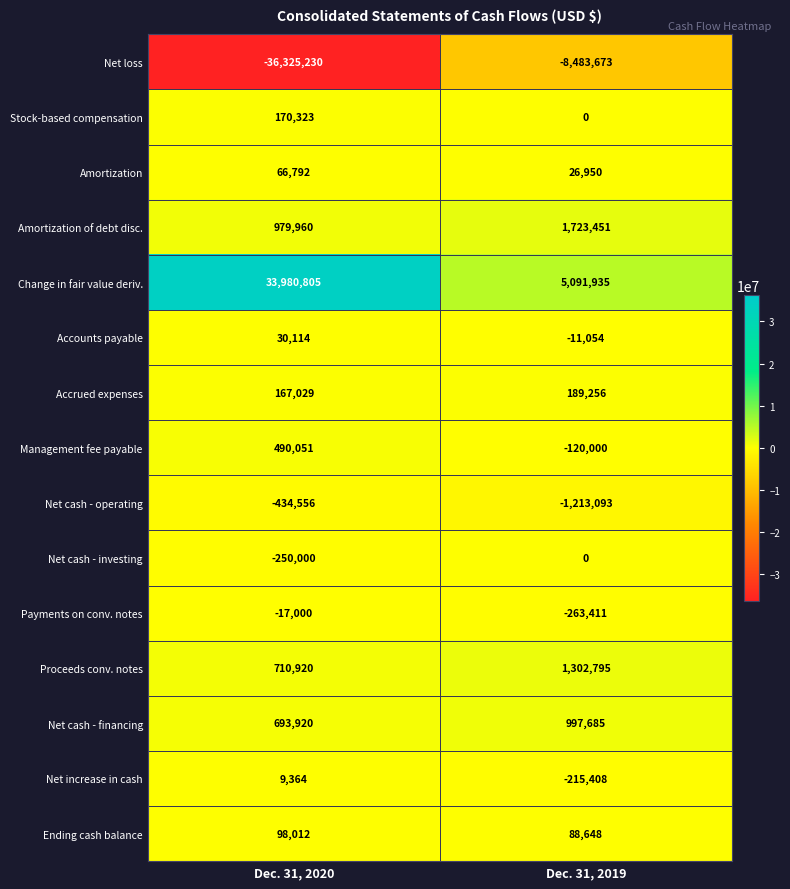

What is the sum of all Net cash - operating values?

-1647649